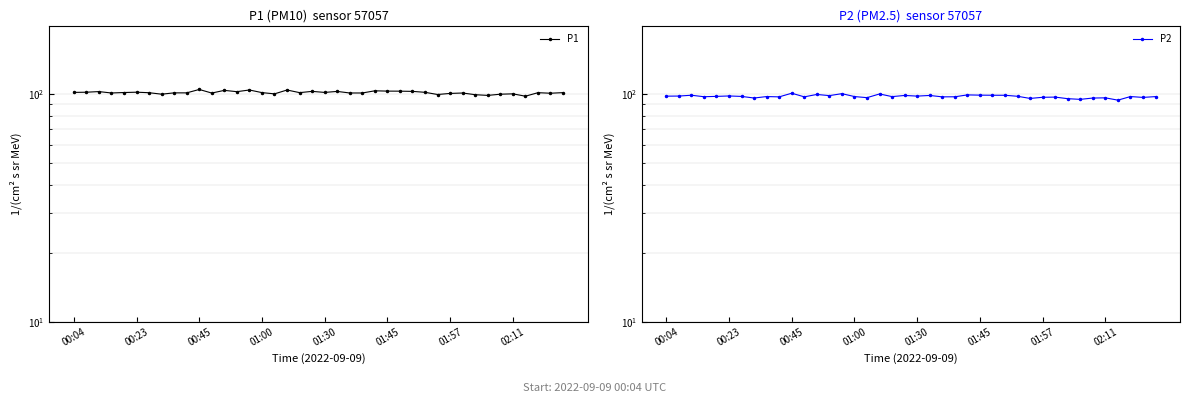

What is the difference between the P1 values at 21 and 32?

3.4